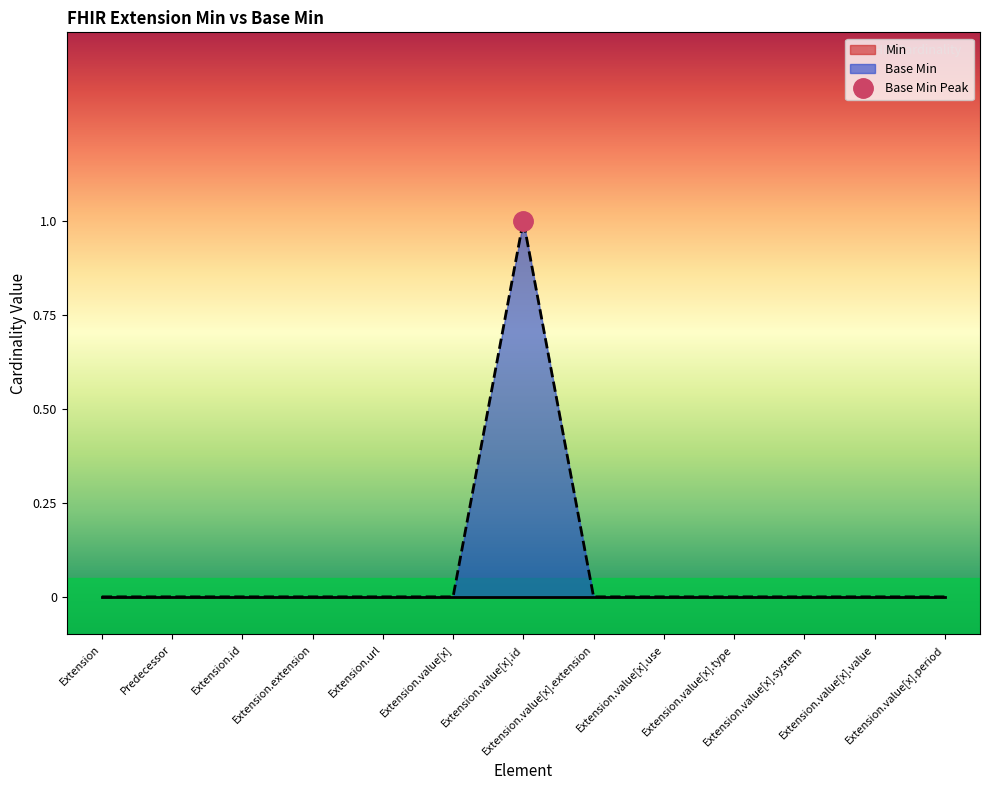

Reading right to left, extract all data points from this chart.

Extension.value[x].period=0	Extension.value[x].value=0	Extension.value[x].system=0	Extension.value[x].type=0	Extension.value[x].use=0	Extension.value[x].extension=0	Extension.value[x].id=1	Extension.value[x]=0	Extension.url=0	Extension.extension=0	Extension.id=0	Predecessor=0	Extension=0